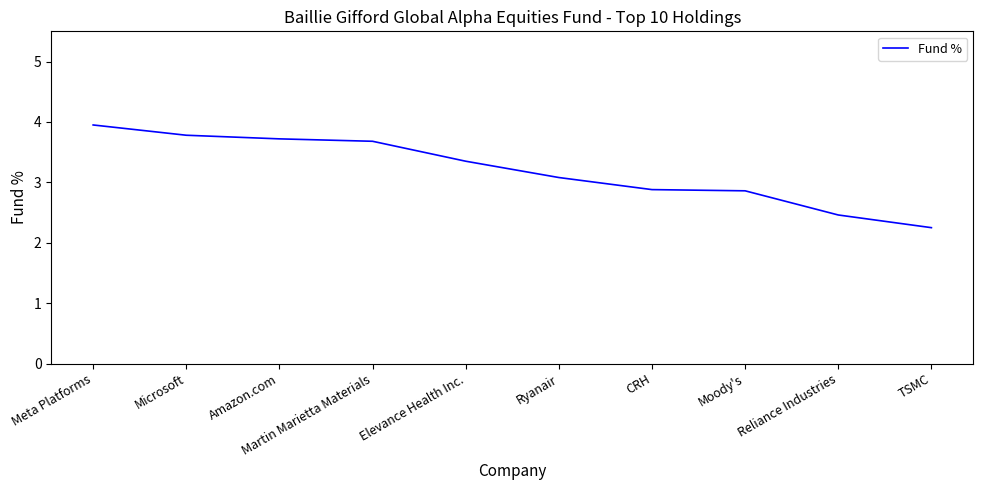

Which has a higher value, Elevance Health Inc. or CRH?

Elevance Health Inc.